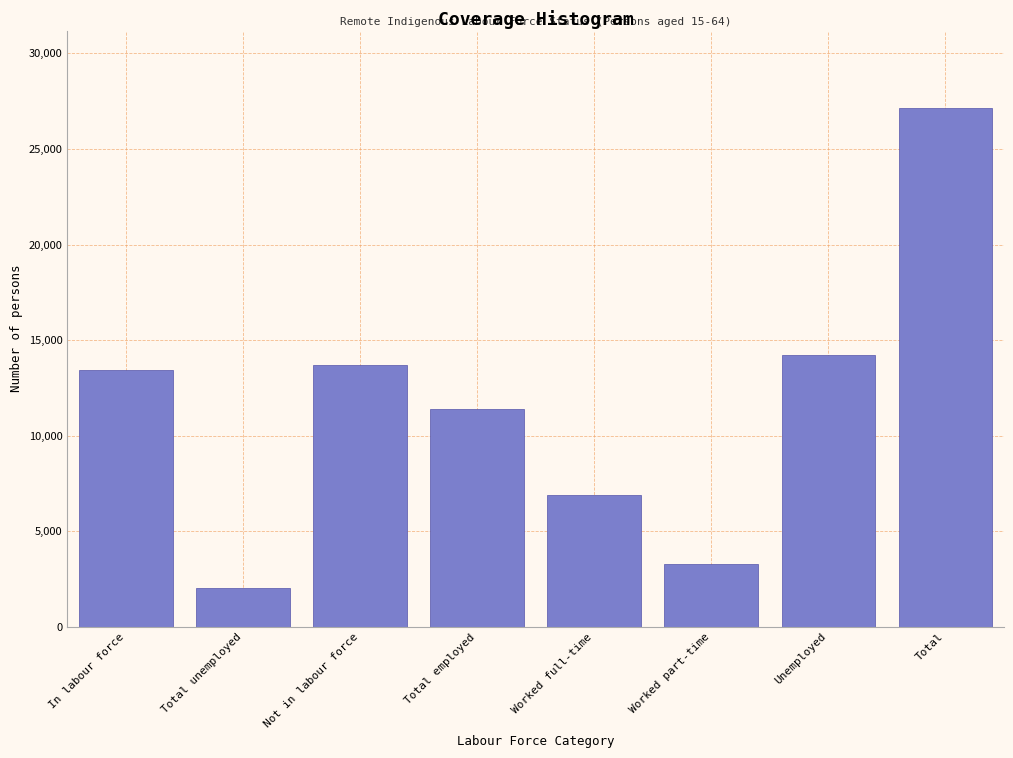

Reading left to right, what are all the values shown in this chart?

In labour force=13420	Total unemployed=2008	Not in labour force=13705	Total employed=11413	Worked full-time=6873	Worked part-time=3263	Unemployed=14236	Total=27126